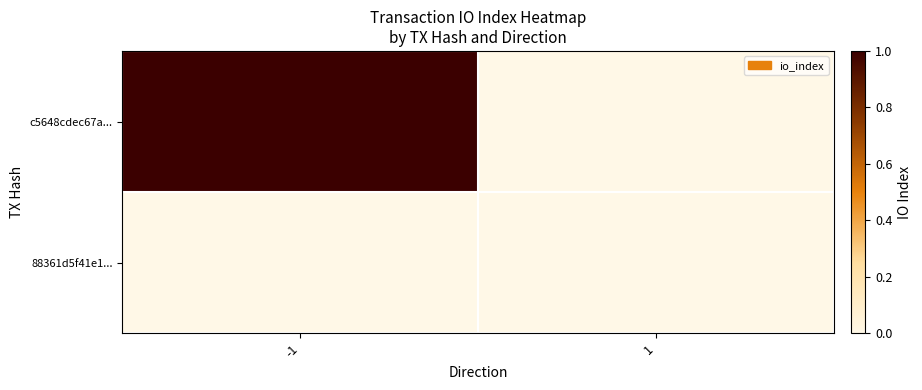

Rank the series at 1 from lowest to highest value.

c5648cdec67a..., 88361d5f41e1...